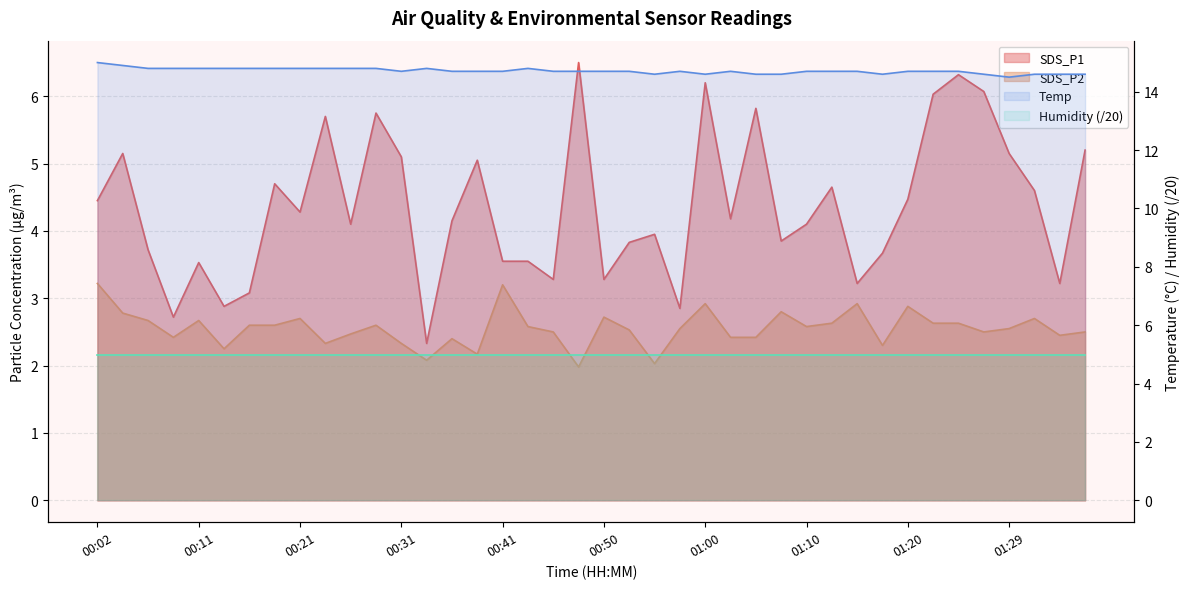

True or false: Temp and SDS_P2 intersect in this chart.

False